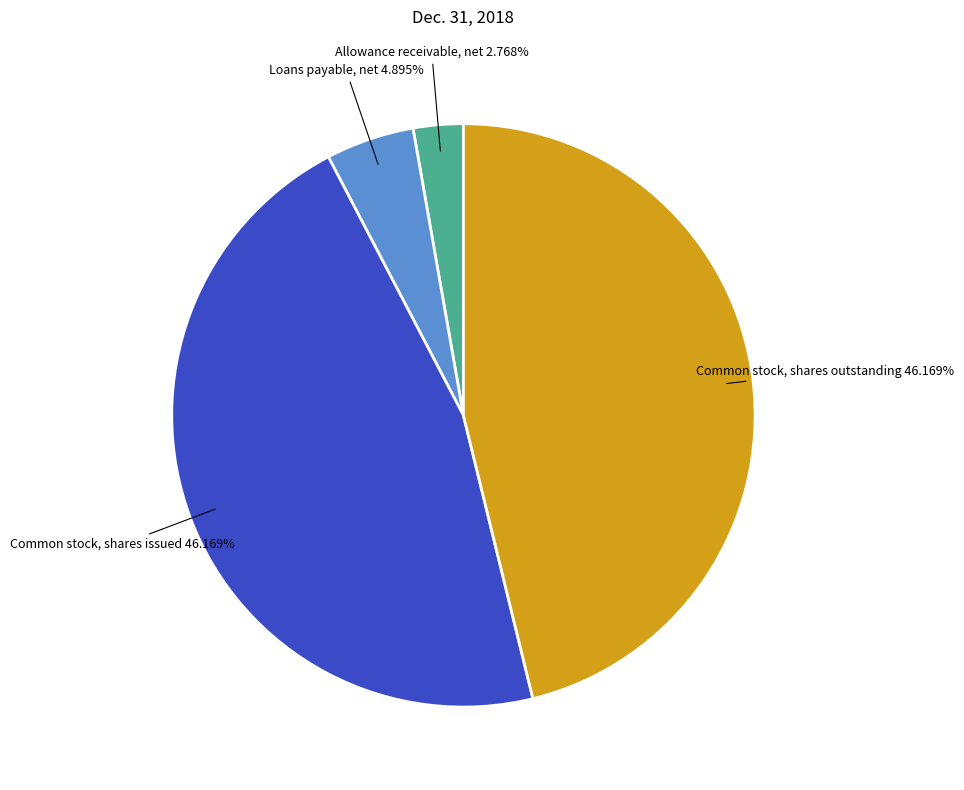

Is there any slice that represents more than half of the pie?

No